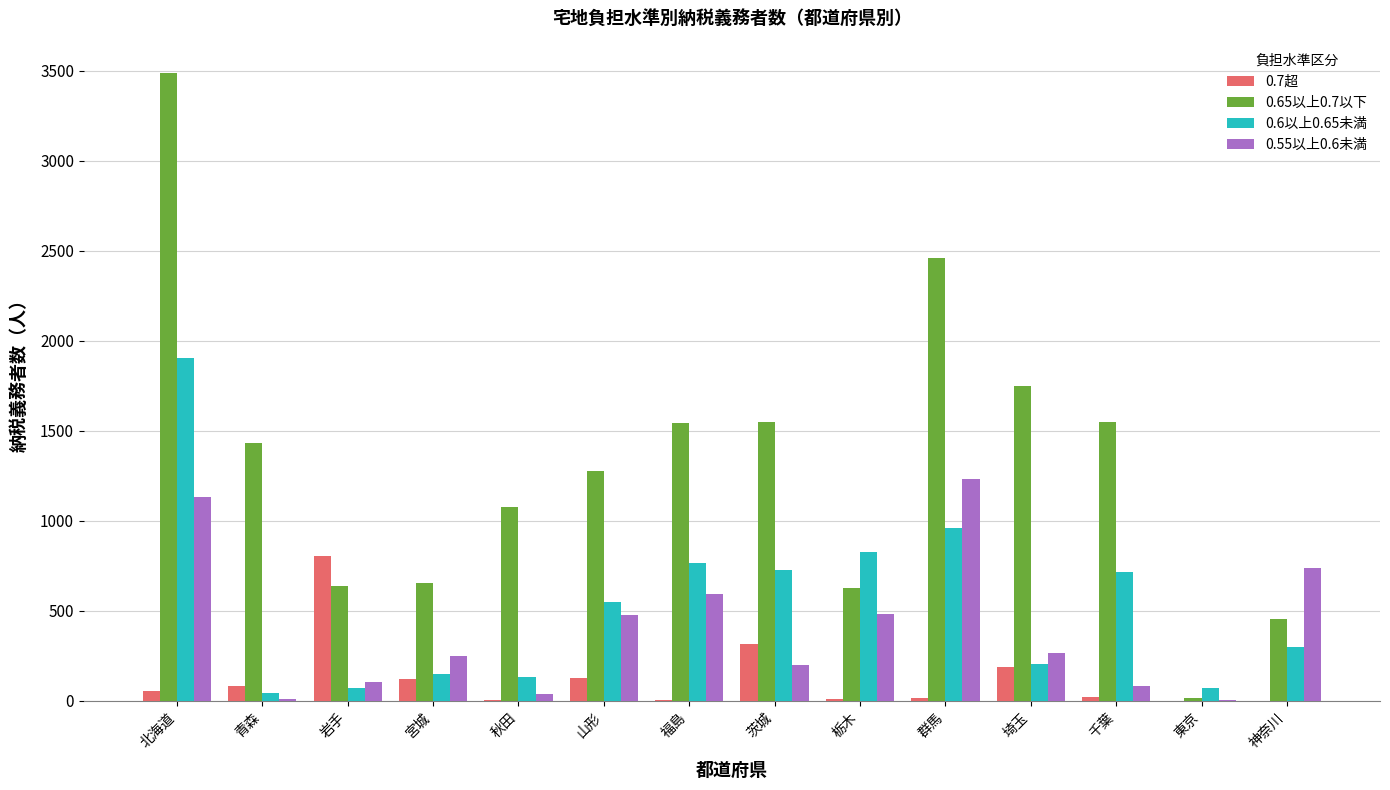

Which label corresponds to the largest value in the chart?

北海道